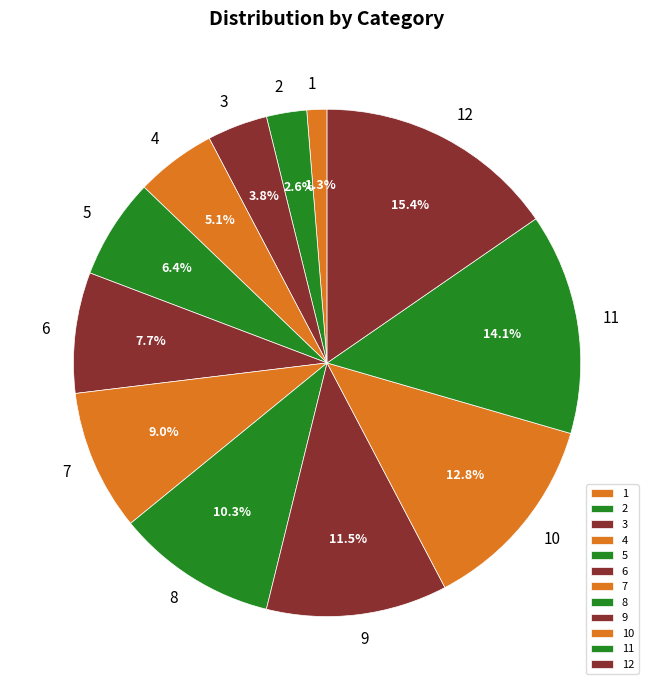

To the nearest percent, what is the difference between the 4 and 10 slice percentages?

8%